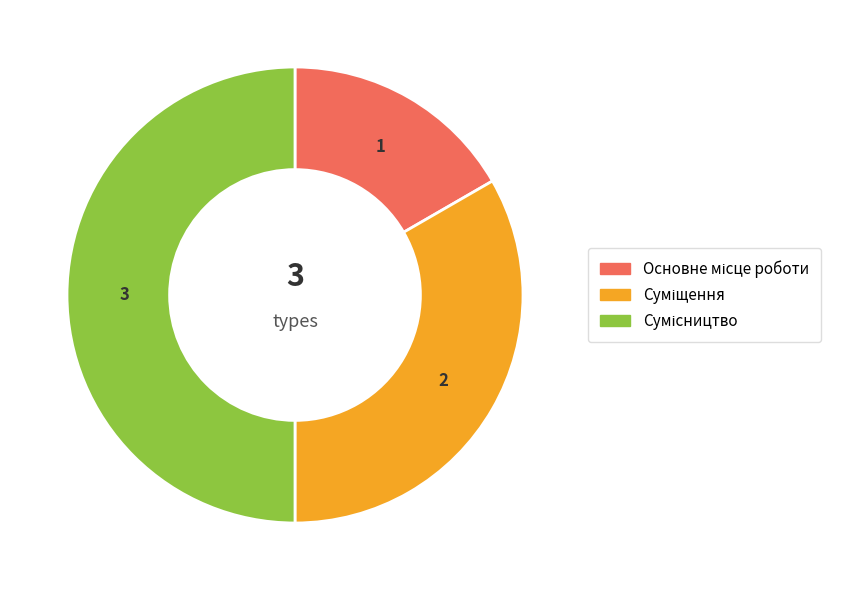

Which category has the biggest portion of the pie?

Сумісництво